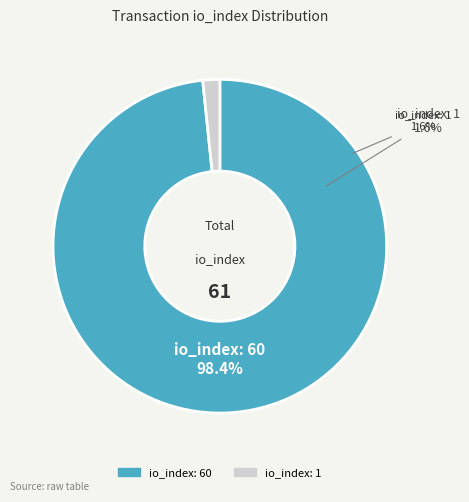

What is the ratio of the value at io_index: 60 to the value at io_index: 1?

60.0